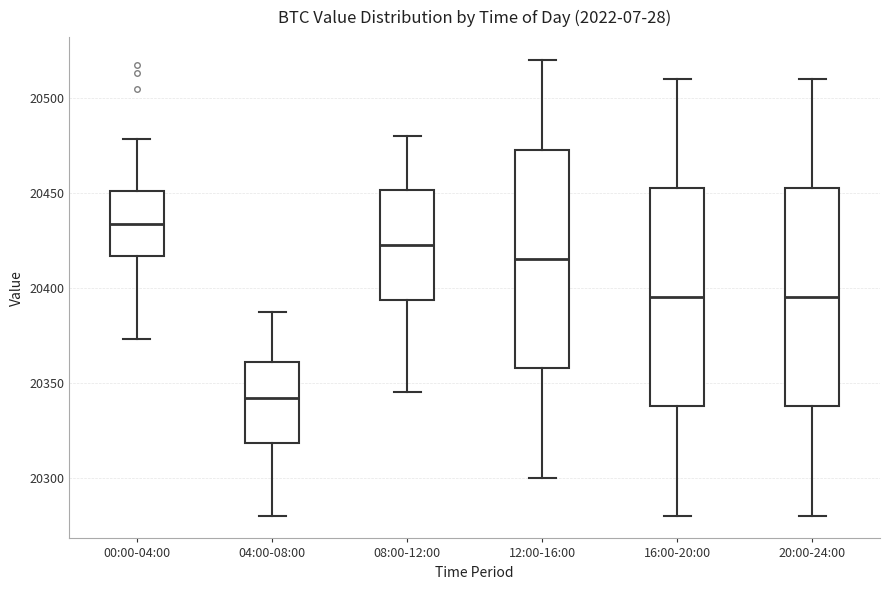

Reading left to right, transcribe this box plot: for each box, give where its median line is, the range the box spans, and where its two whiskers end, as read against the y-axis. The values are not printed on the chart, so give them approximately, as read against the axis.

00:00-04:00: median 20435, box 20415 to 20450, whiskers 20375 to 20480
04:00-08:00: median 20340, box 20320 to 20360, whiskers 20280 to 20385
08:00-12:00: median 20425, box 20395 to 20450, whiskers 20345 to 20480
12:00-16:00: median 20415, box 20360 to 20475, whiskers 20300 to 20520
16:00-20:00: median 20395, box 20340 to 20455, whiskers 20280 to 20510
20:00-24:00: median 20395, box 20340 to 20455, whiskers 20280 to 20510